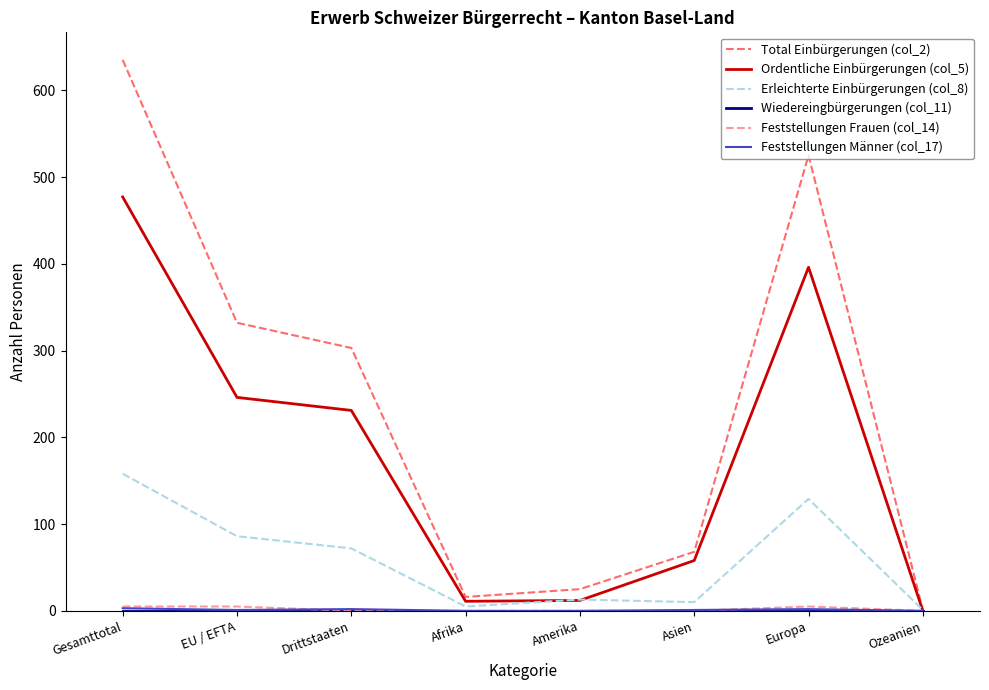

Which series has the widest spread of values?

Total Einbürgerungen (col_2)